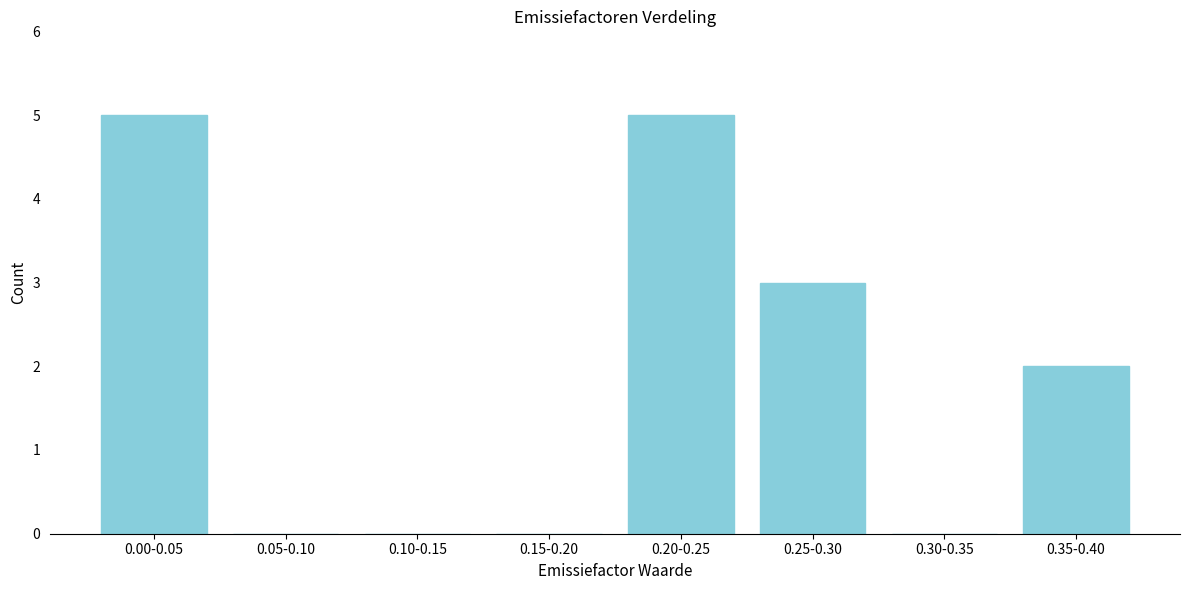

Reading left to right, transcribe all the data shown in this chart.

0.00-0.05=5	0.05-0.10=0	0.10-0.15=0	0.15-0.20=0	0.20-0.25=5	0.25-0.30=3	0.30-0.35=0	0.35-0.40=2